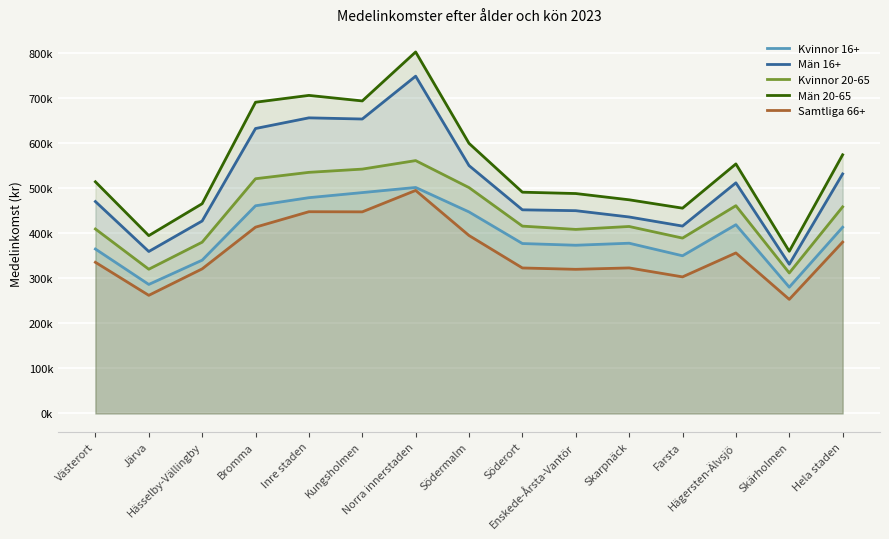

Reading right to left, what are all the values shown in this chart?

Kvinnor 16+: 413900	280700	419500	350500	378400	373900	377700	447900	502300	490900	479600	461600	340700	286800	365500
Män 16+: 532400	331700	512600	416500	436700	450700	452600	550900	749600	654400	657000	633300	427800	360000	471000
Kvinnor 20-65: 459200	312300	461800	389800	415600	409100	416400	502000	562000	543100	535900	521700	380700	320600	410000
Män 20-65: 574900	360500	554600	456300	474900	488800	491800	600300	803400	694600	706900	691700	466200	395300	514900
Samtliga 66+: 380900	253600	356800	303600	323500	320400	323400	395500	495700	448100	448400	414100	321400	262600	336000